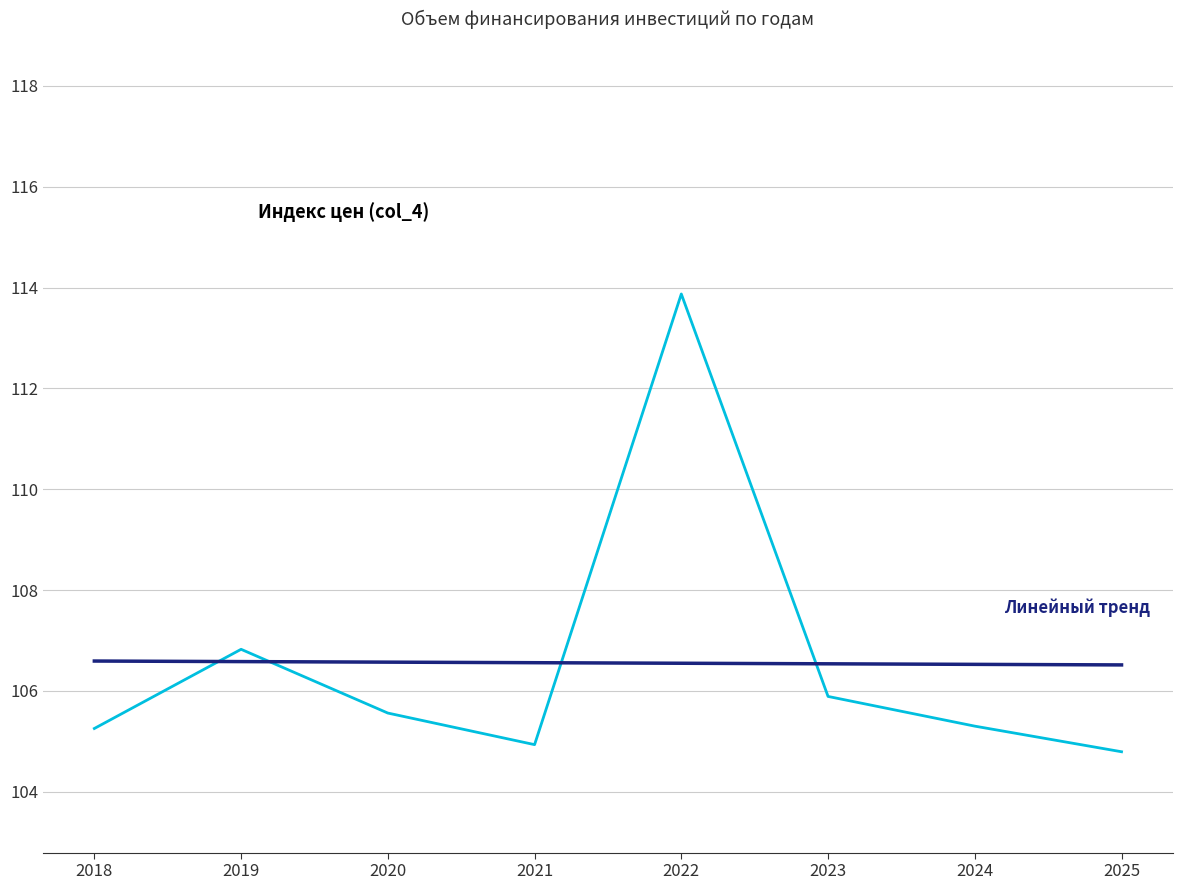

Which category has the highest value across all series?

2022